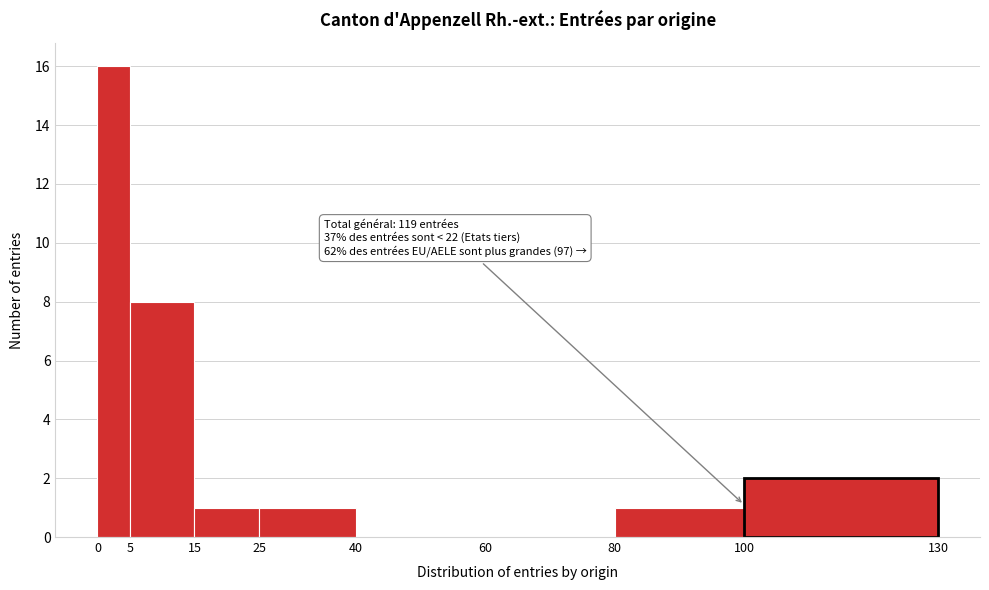

Over which range of the x-axis is the bar tallest?

0 to 5